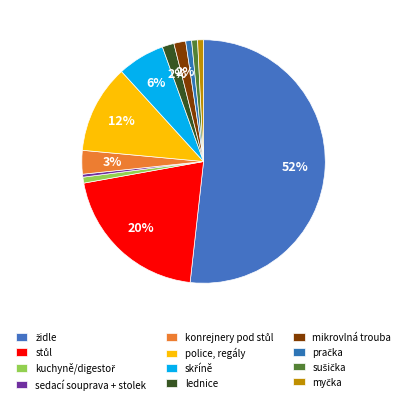

Is it true that myčka is 1% of the pie?

True